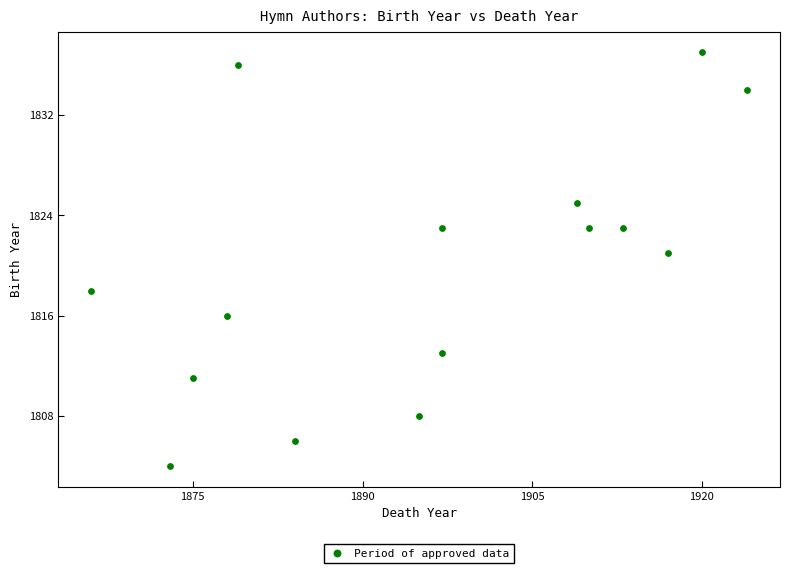

What Y value in the scatter plot is closest to 1820?

1821